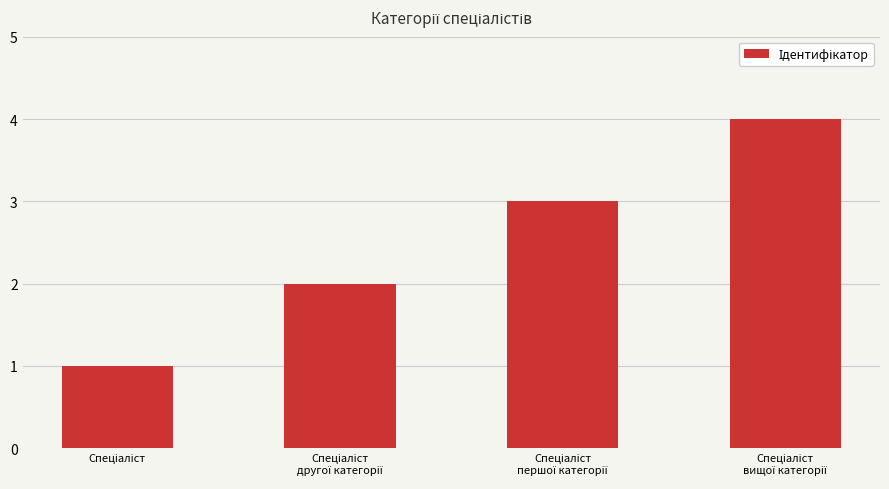

How many bars are there in total?

4